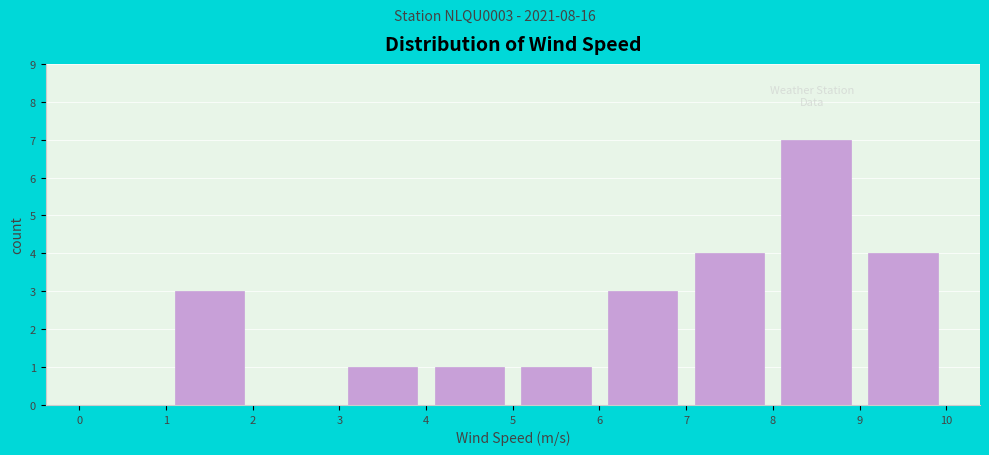

Over which range of the x-axis is the bar tallest?

8 to 9